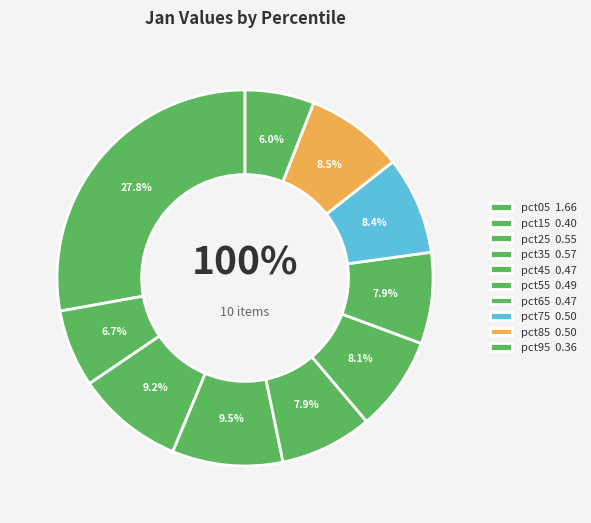

Count the number of slices in the pie.

10